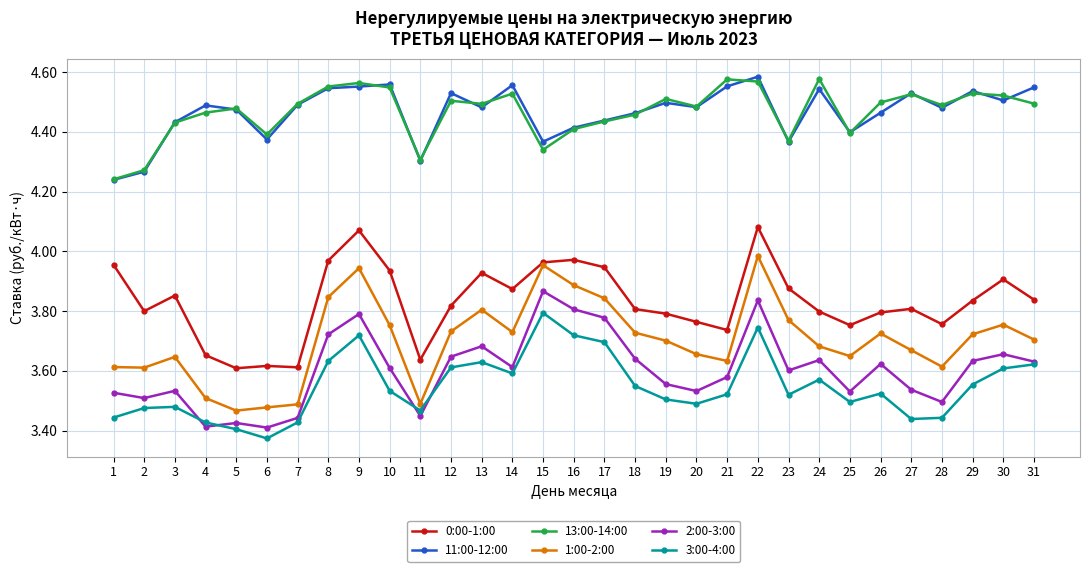

What is the total value across all series at 3?

23.4